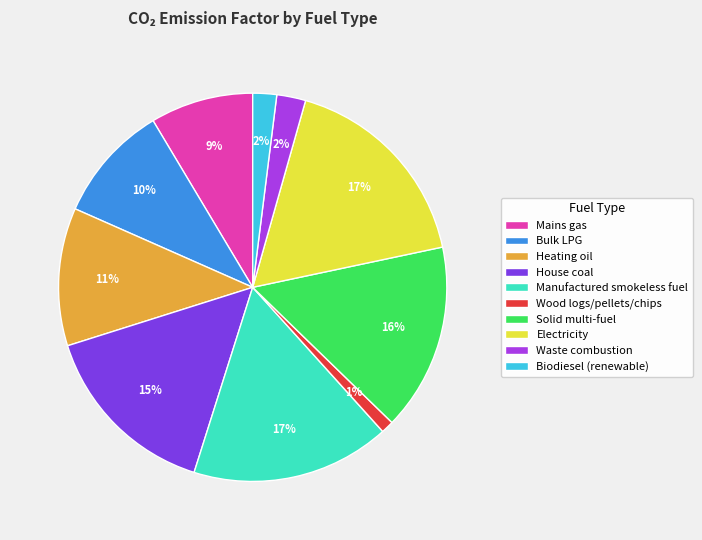

To the nearest percent, what is the average slice percentage?

10%